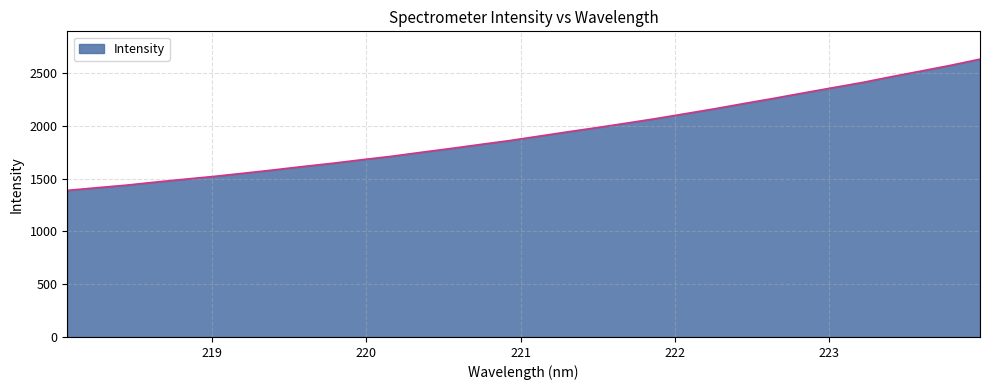

True or false: the data has more than 1 interior local peaks.

False